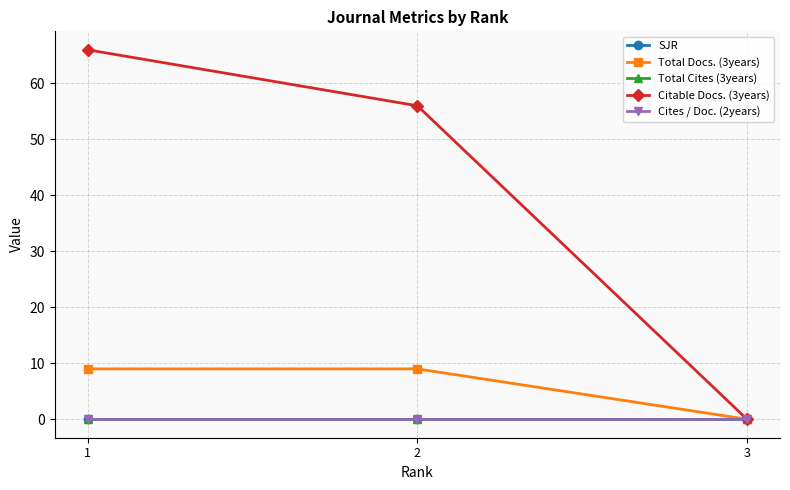

The Citable Docs. (3years) series shows 0 at 3. True or false?

True